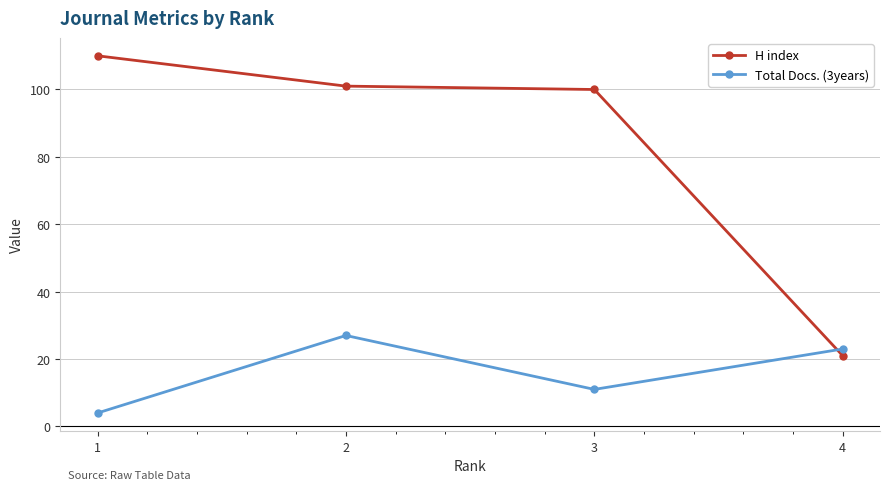

Is the value of Total Docs. (3years) at 1 greater than the value of H index at 1?

No